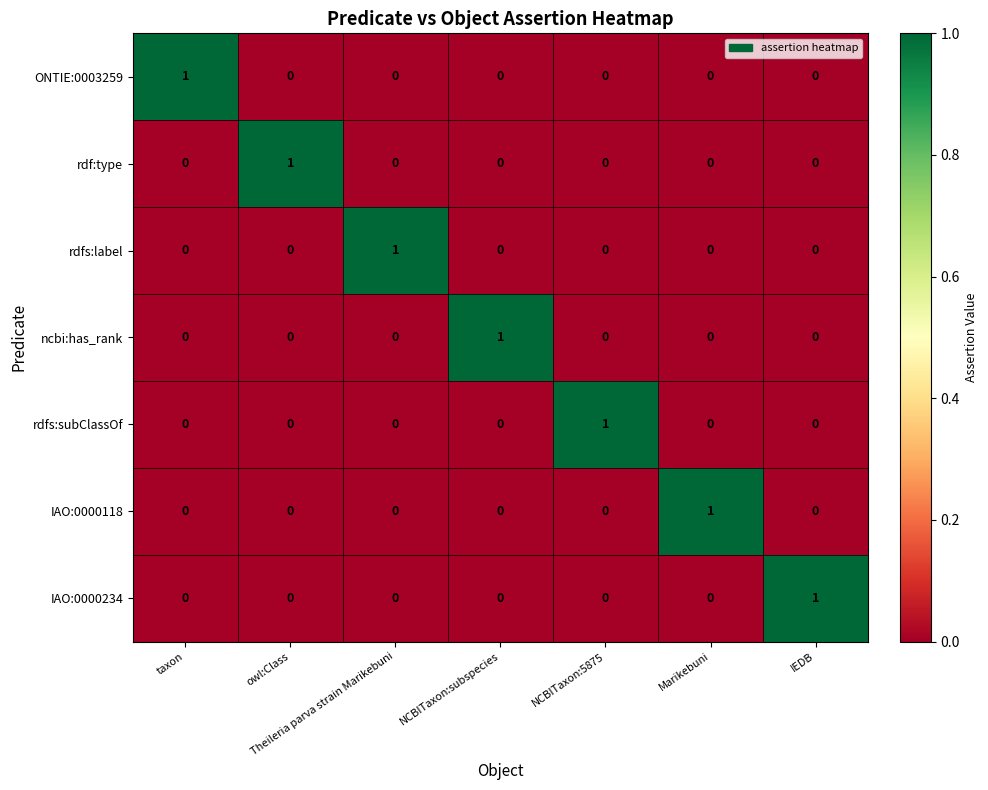

Which category has the highest value in the ONTIE:0003259 series?

taxon